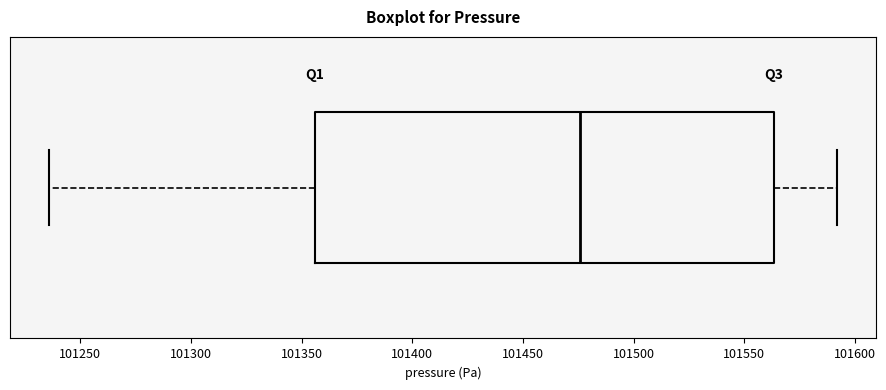

Where is the right edge of the box on the x-axis? The values are not printed on the chart, so give them approximately, as read against the axis.

101565